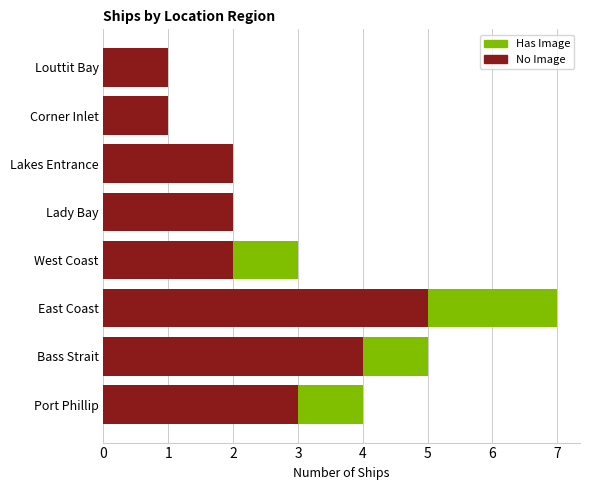

What is the maximum value for No Image?

5